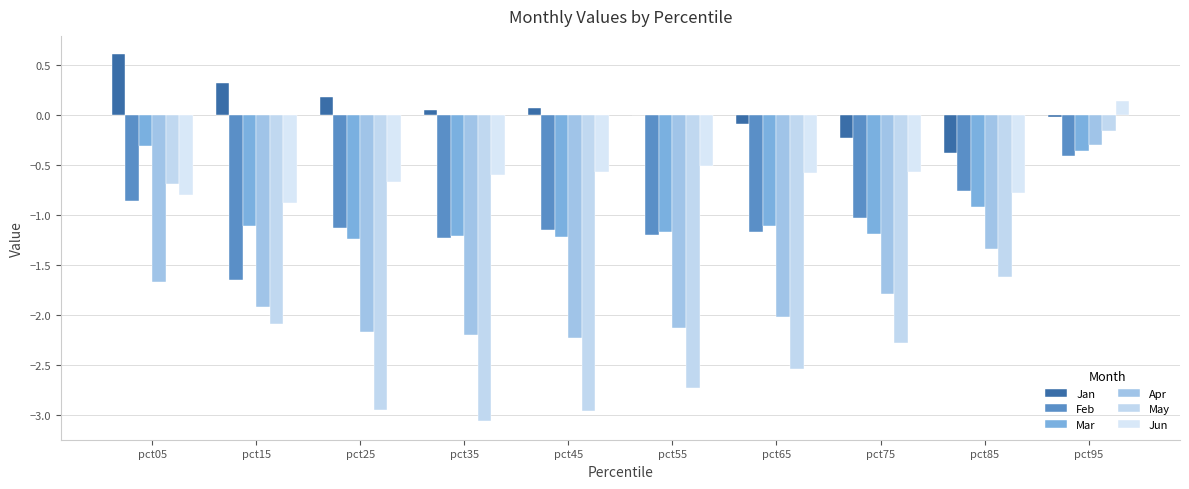

At which label is May closest to -1?

pct05